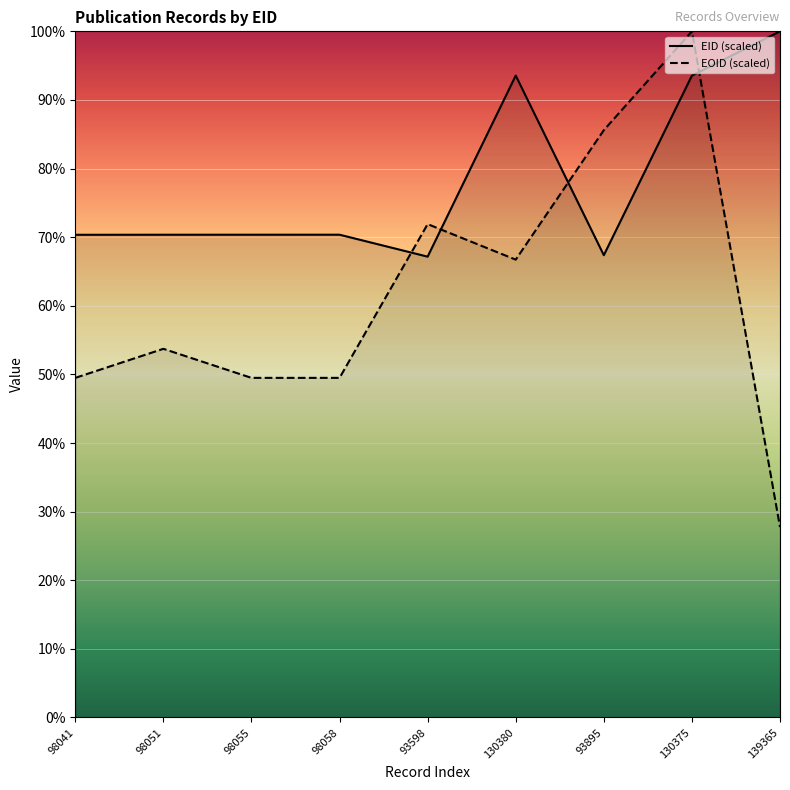

What is the spread (max minus min) of values at 93598?

4.7